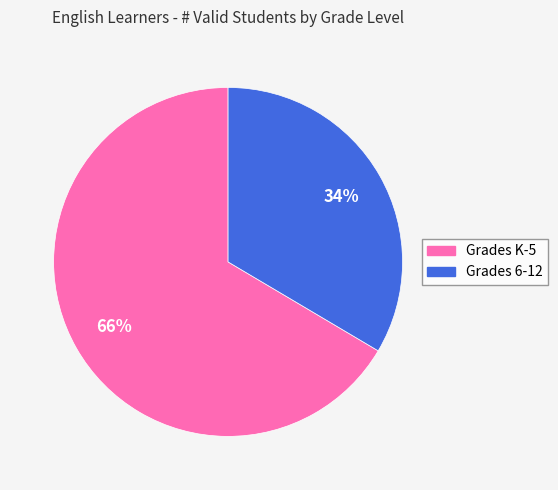

Do Grades 6-12 and Grades K-5 together represent more than half of the pie?

Yes